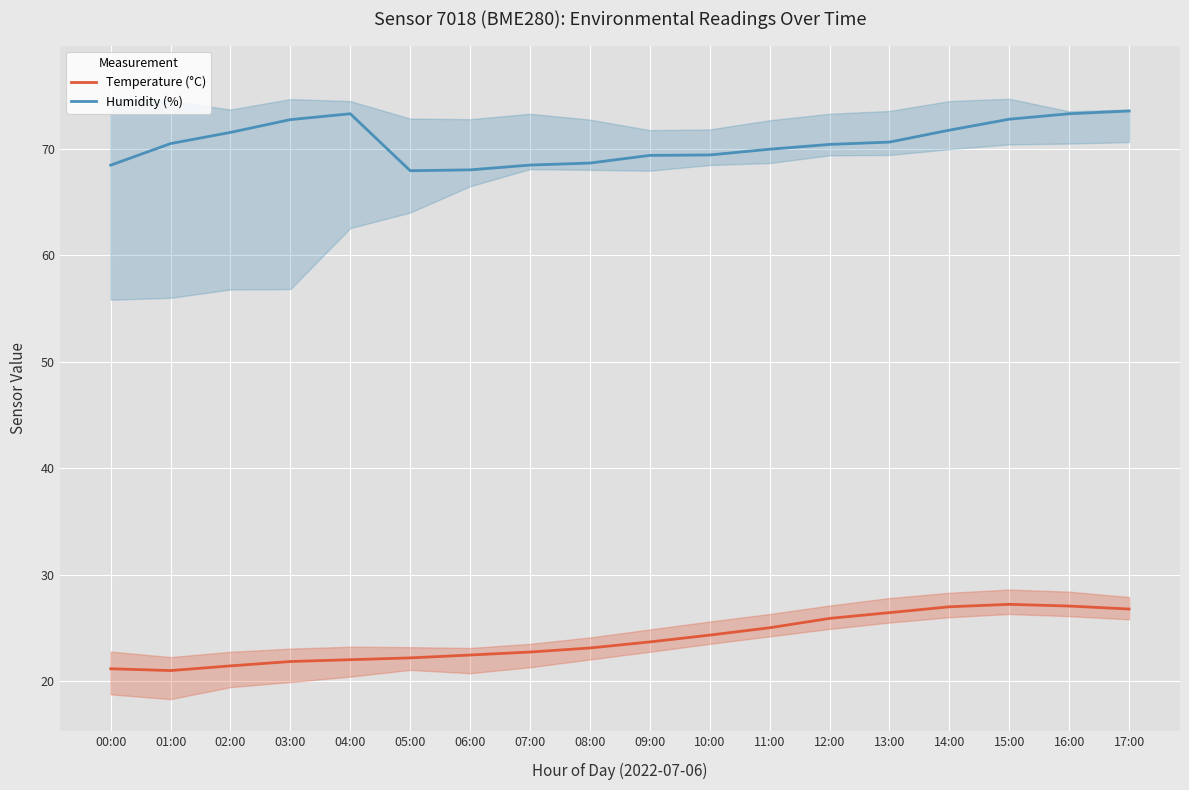

True or false: Temperature (°C) and Humidity (%) intersect in this chart.

False